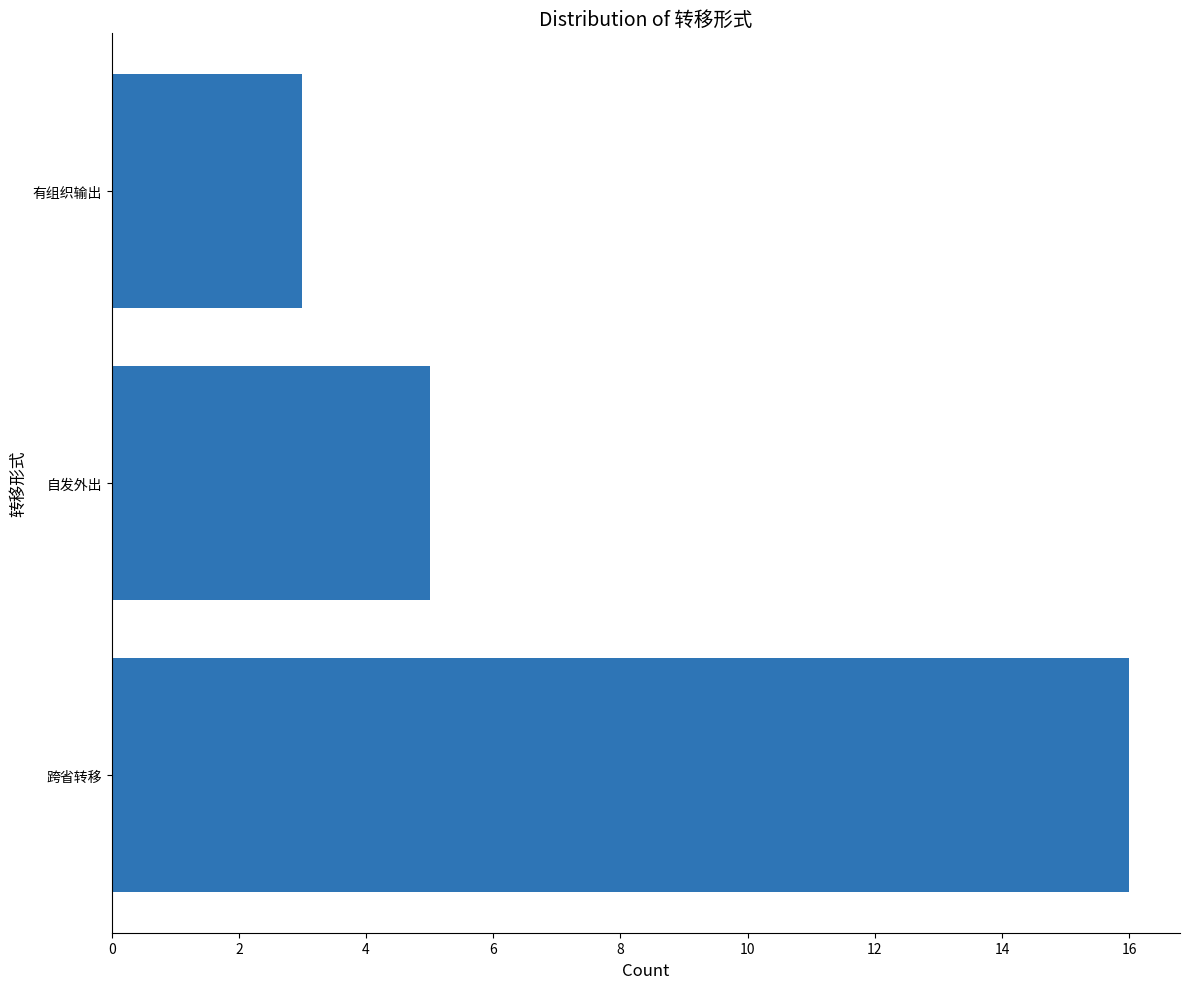

At which label is the value closest to 9?

自发外出